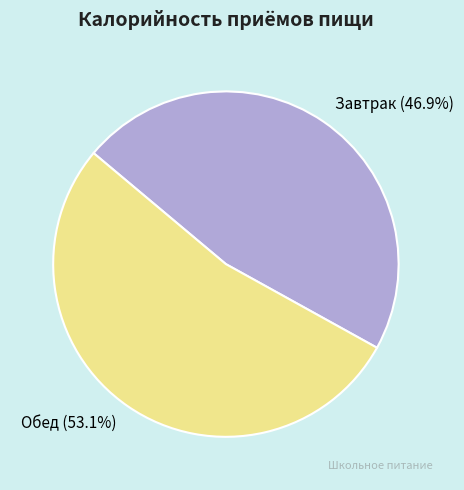

Rank the categories by value from highest to lowest.

Обед, Завтрак